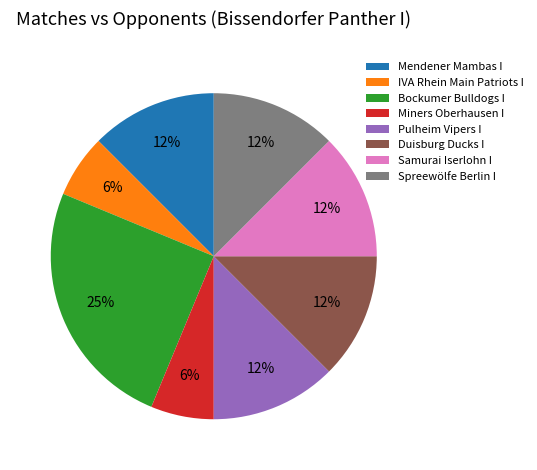

True or false: Spreewölfe Berlin I accounts for 5% of the total.

False